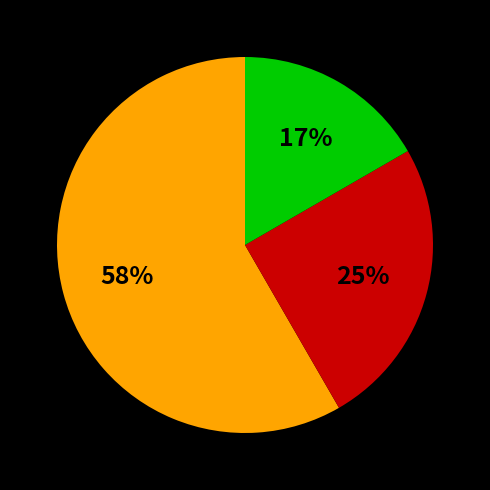

Is there a majority slice in this chart?

Yes